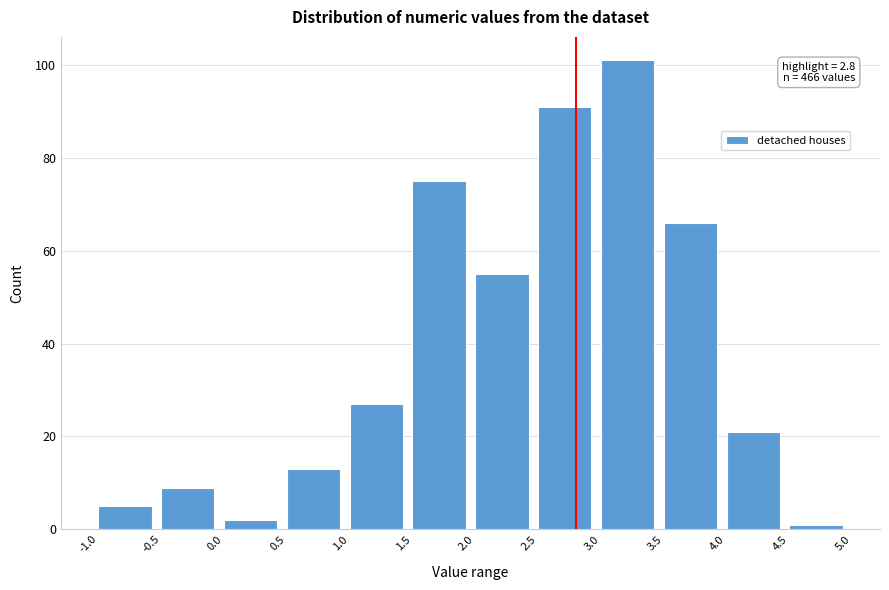

Which range on the x-axis has the tallest bar?

3.0 to 3.5